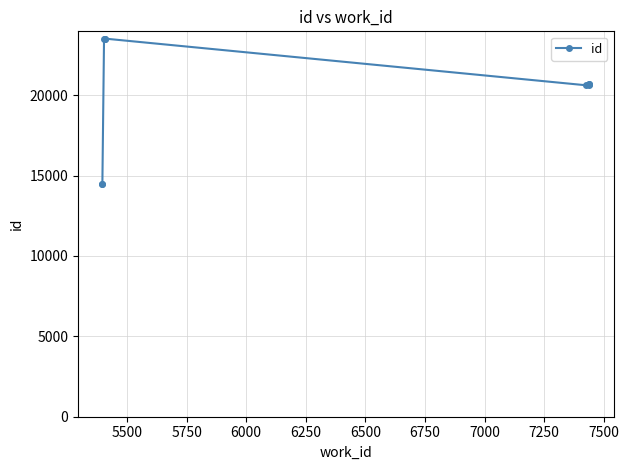

True or false: the data shows 4579 at 5250.

False